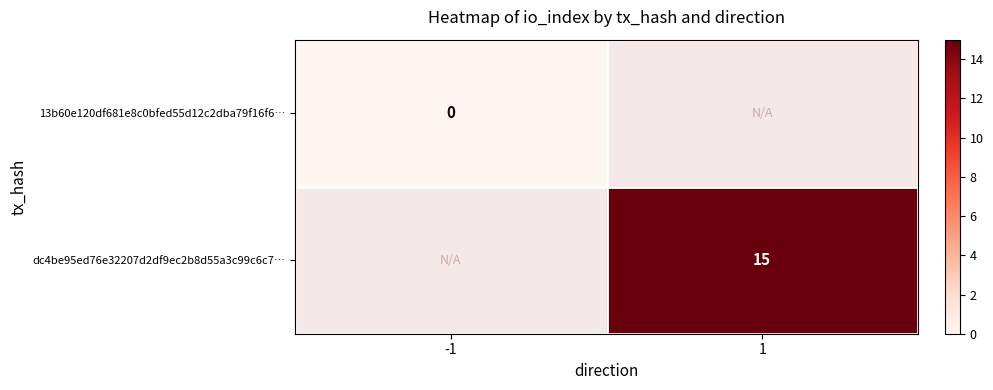

The value of dc4be95ed76e32207d2df9ec2b8d55a3c99c6c7… at 1 is 15. True or false?

True